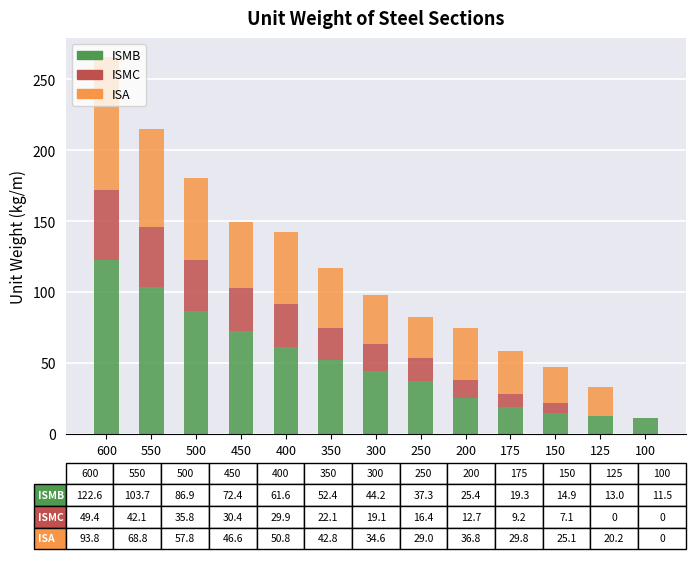

Which category has the highest value in the ISMB series?

600